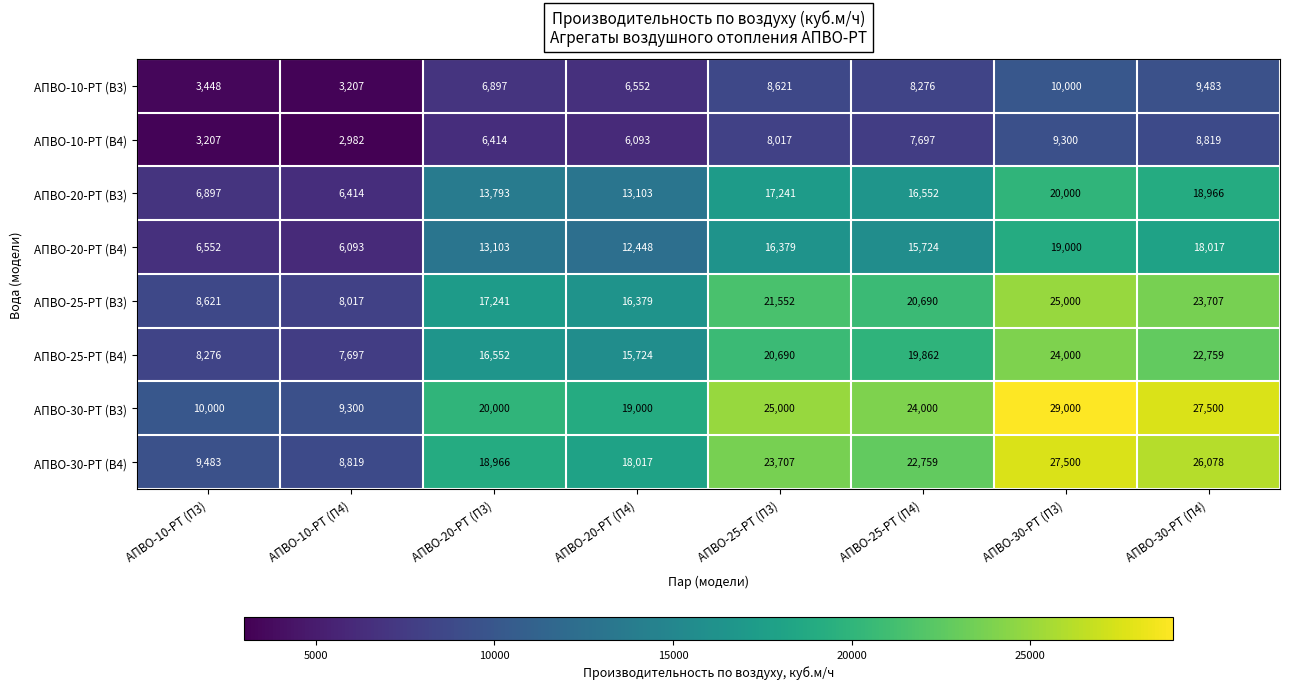

True or false: АПВО-30-РТ (В3) has a value of 10000 at АПВО-10-РТ (П3).

True